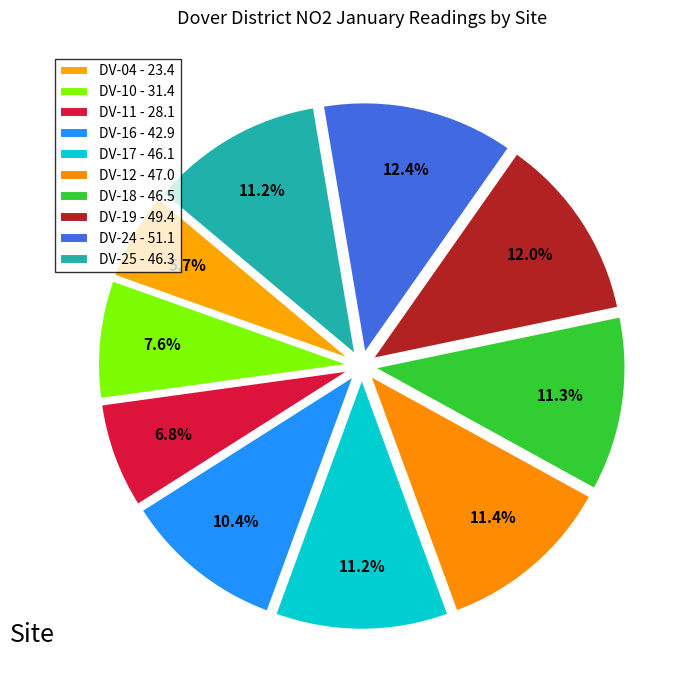

How much of the chart is everything except DV-11?

93.2%